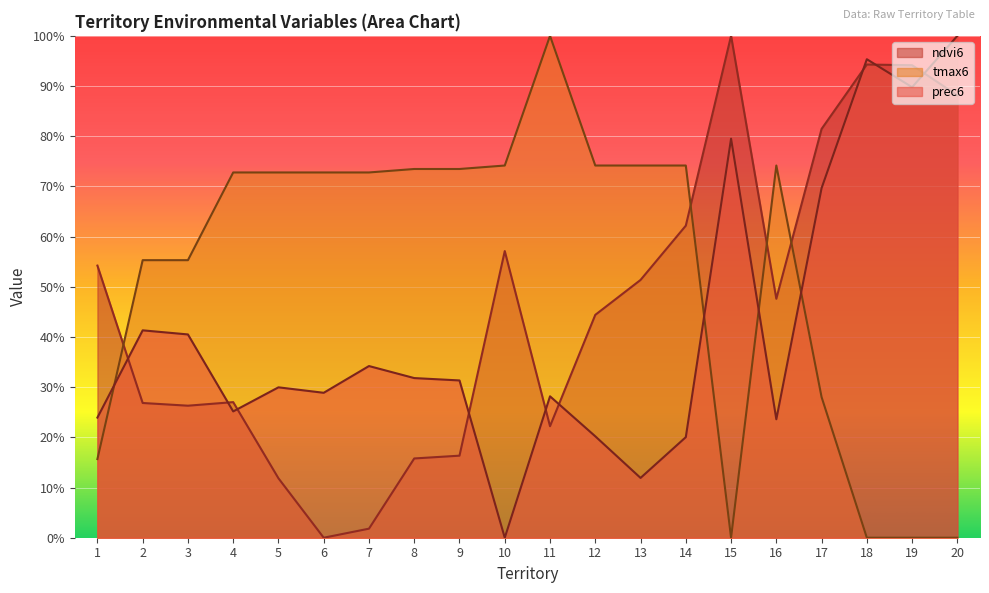

How many data points does each series have?

20